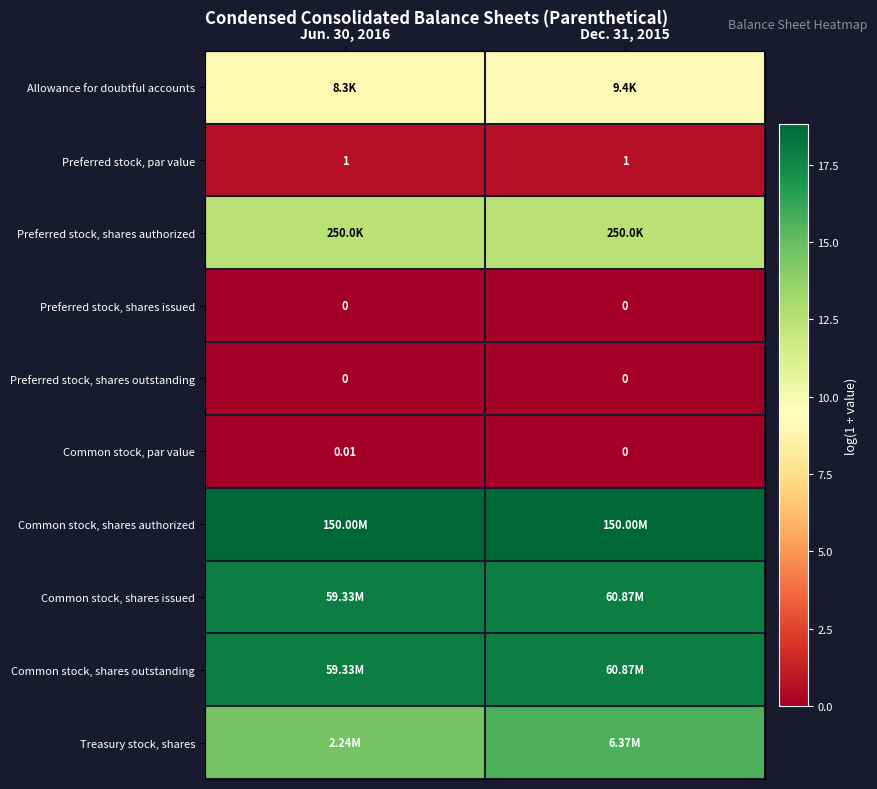

Which series has the widest spread of values?

Treasury stock, shares